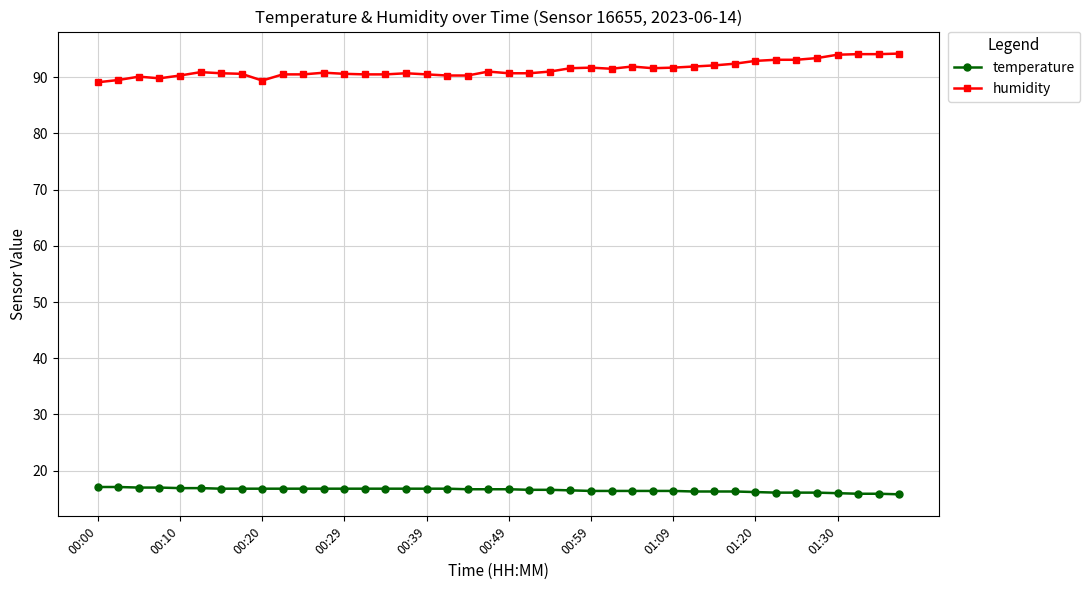

What is the minimum value shown in the chart?

15.8